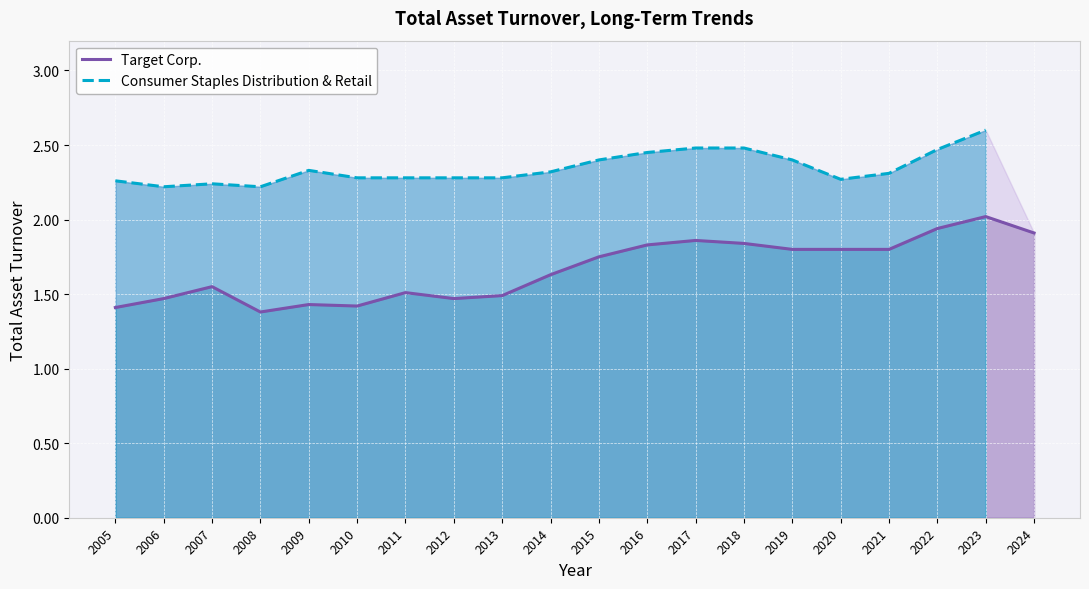

What is the value of the Consumer Staples Distribution & Retail point at the 16th from the left?

2.3